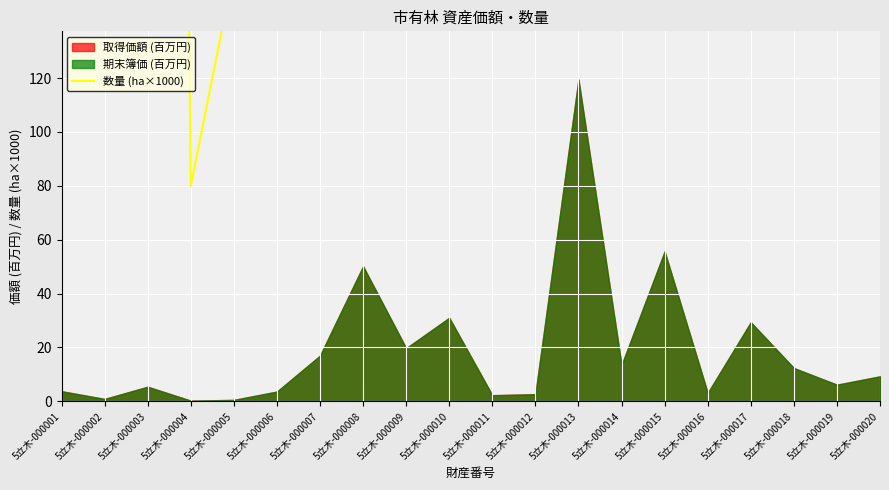

At which label is the value closest to 18025?

5立木-000015